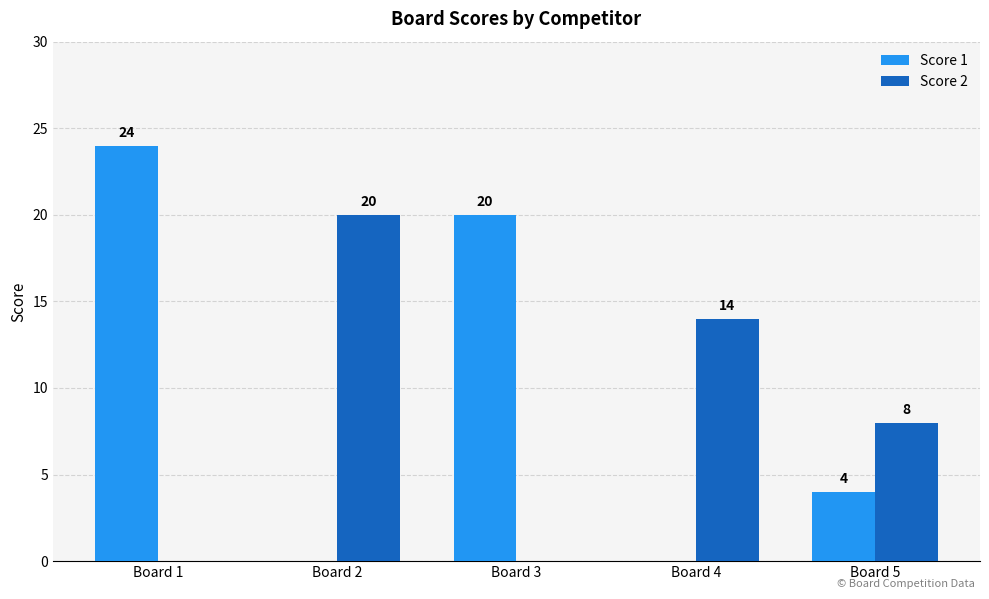

The value of Score 2 at Board 2 is 26. True or false?

False